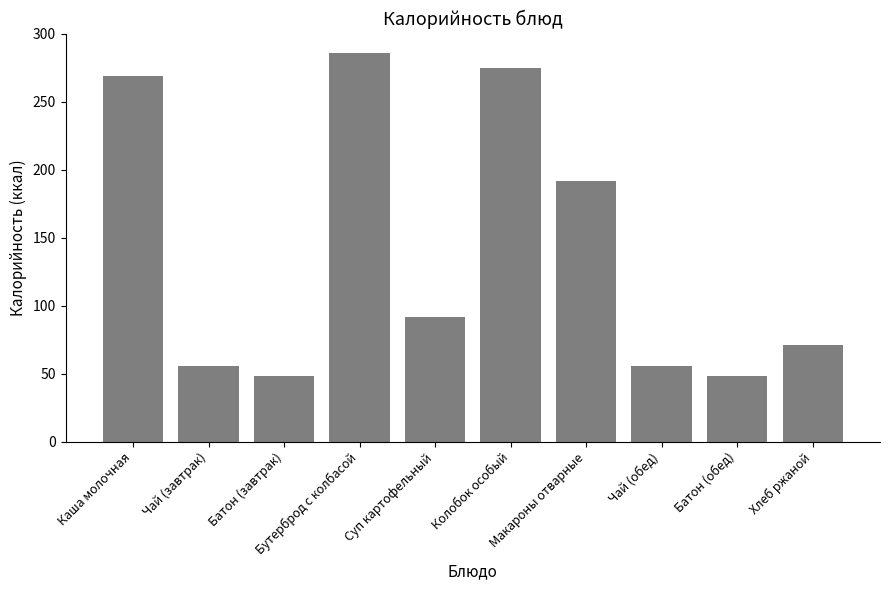

What is the difference between the second highest and minimum values?

227